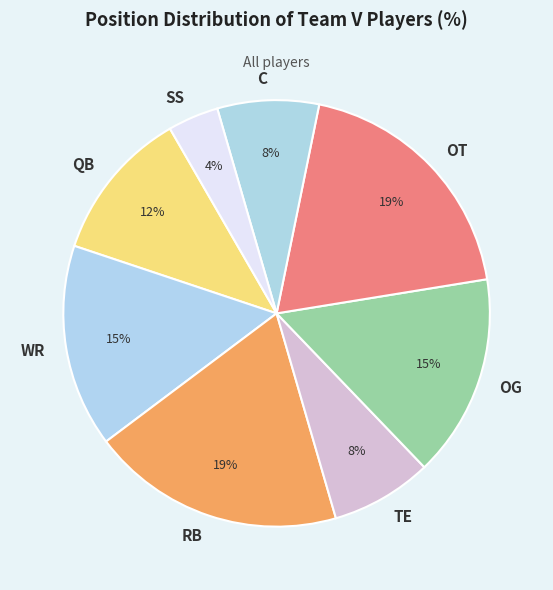

The RB slice represents 32% of the pie. True or false?

False